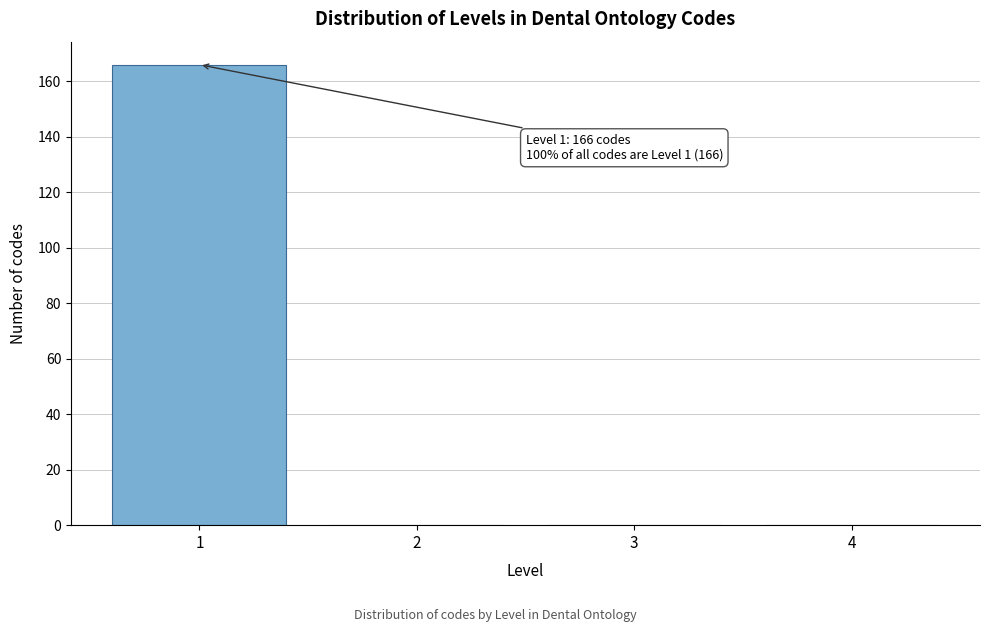

Reading left to right, what are all the values shown in this chart?

1=166	2=0	3=0	4=0